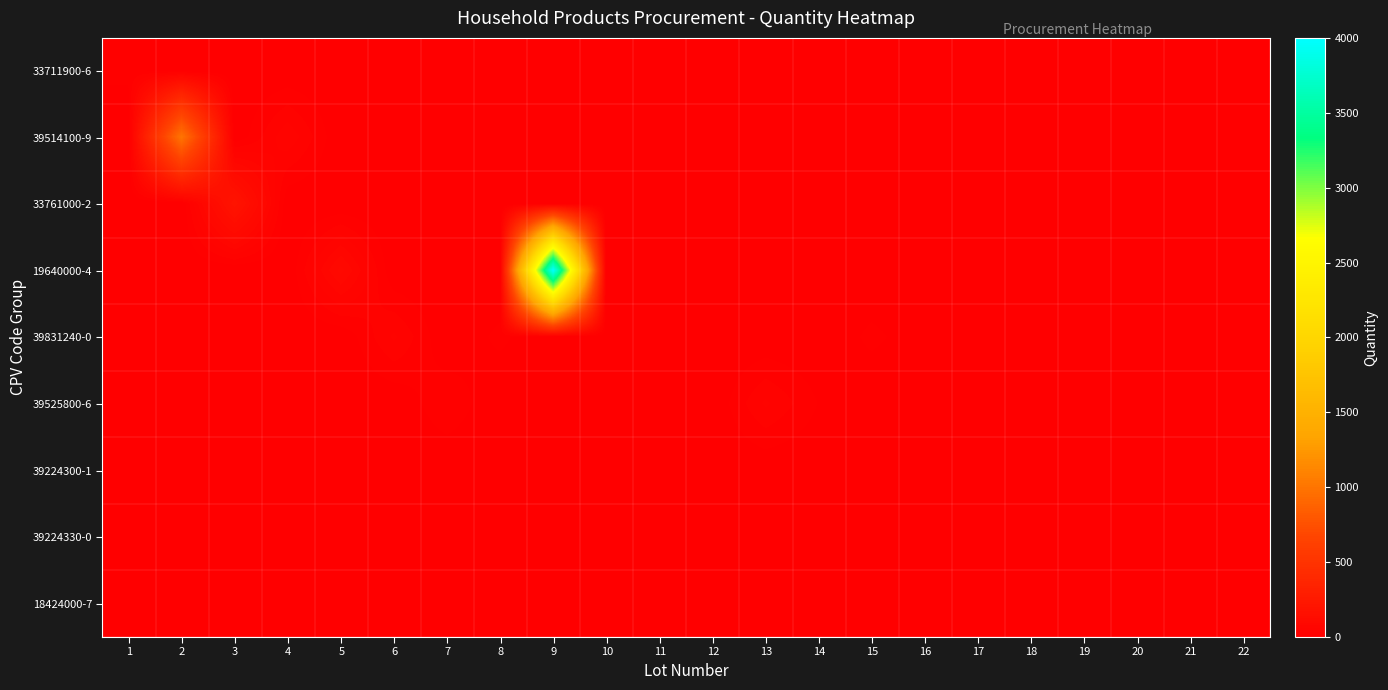

Count the number of categories in the chart.

22